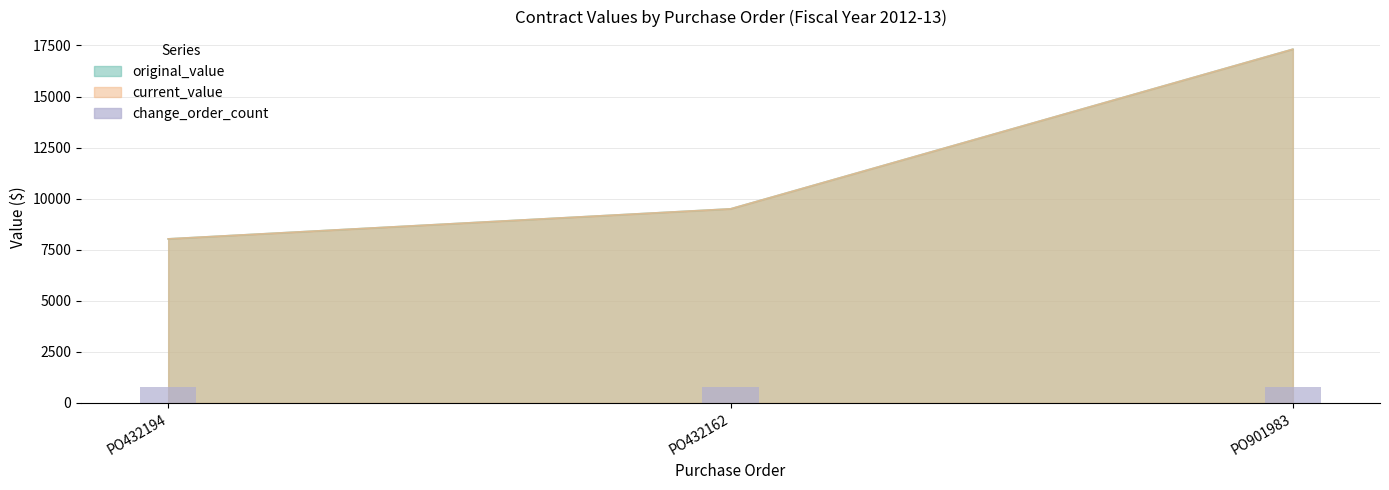

Rank the categories by current_value value from highest to lowest.

PO901983, PO432162, PO432194